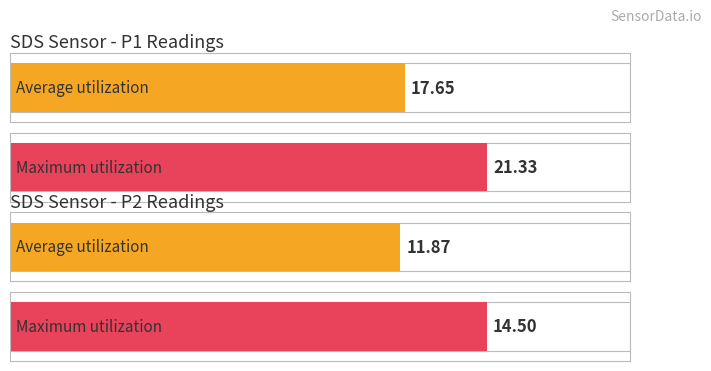

Which series has the widest spread of values?

SDS_P1